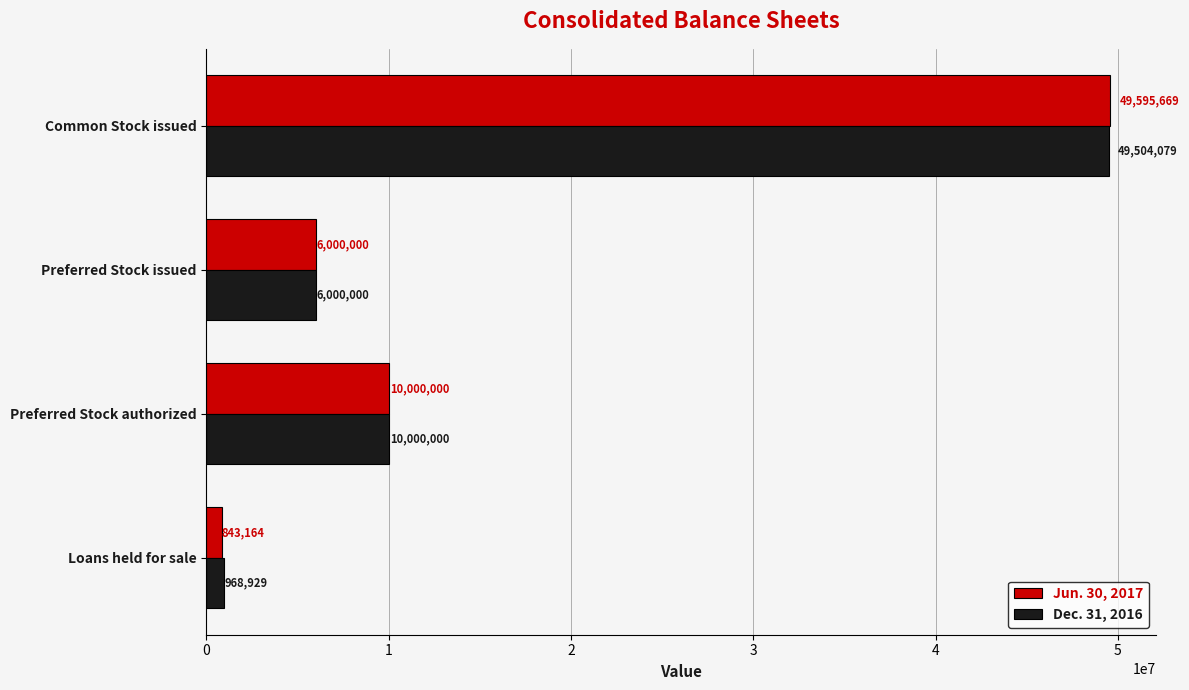

What are all the series names shown in the legend?

Jun. 30, 2017, Dec. 31, 2016